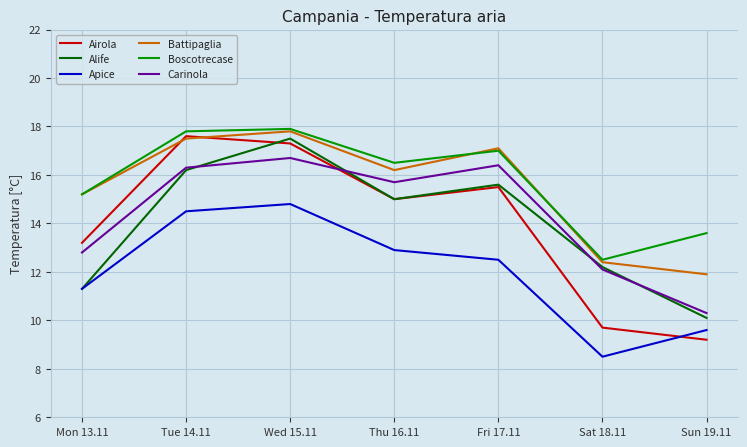

True or false: Boscotrecase and Apice intersect in this chart.

False